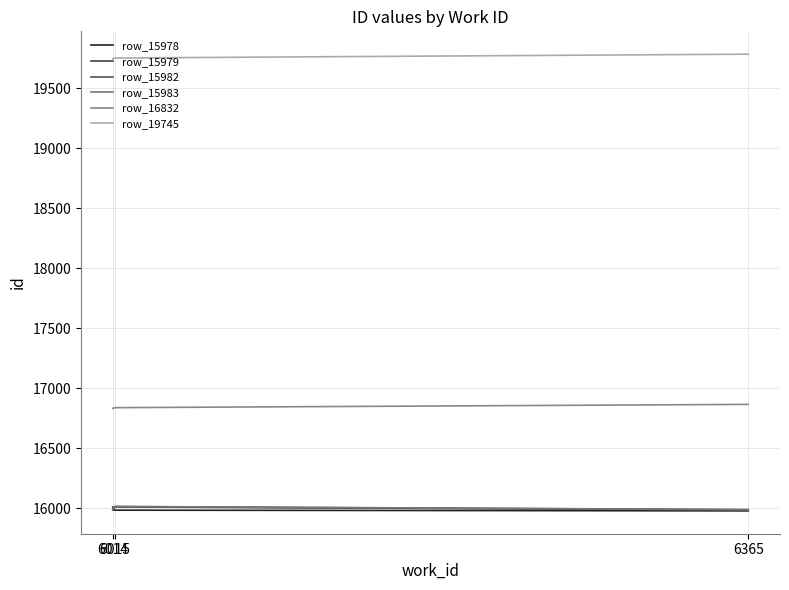

What are all the series names shown in the legend?

row_15978, row_15979, row_15982, row_15983, row_16832, row_19745